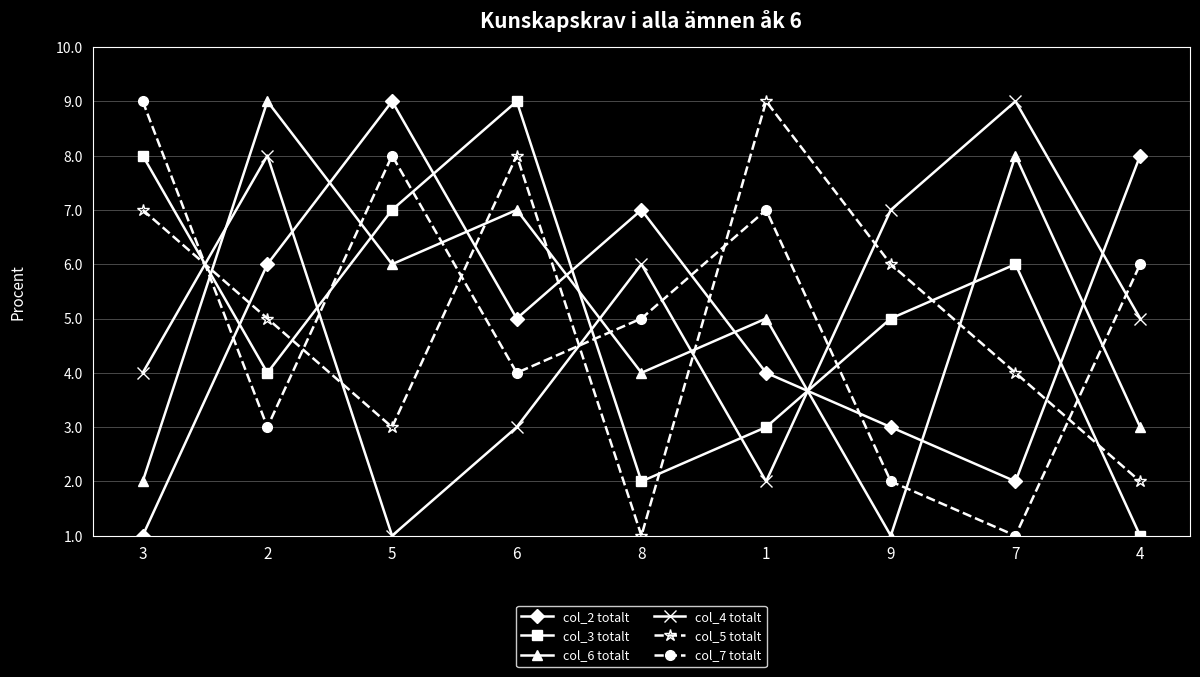

True or false: col_7 totalt has a value of 13 at 3.

False